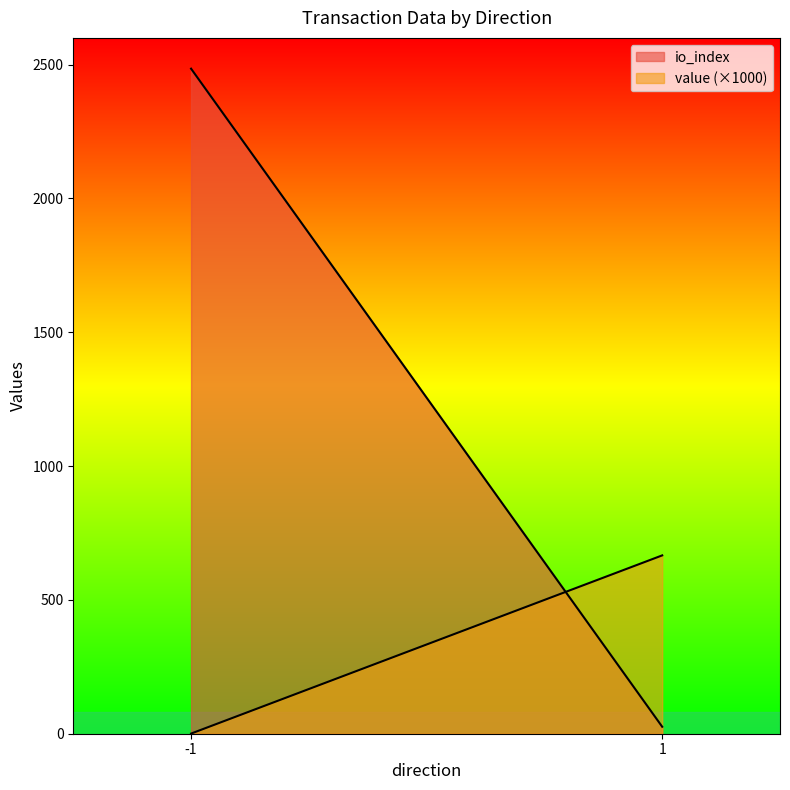

What is the label of the 1st point from the right?

1